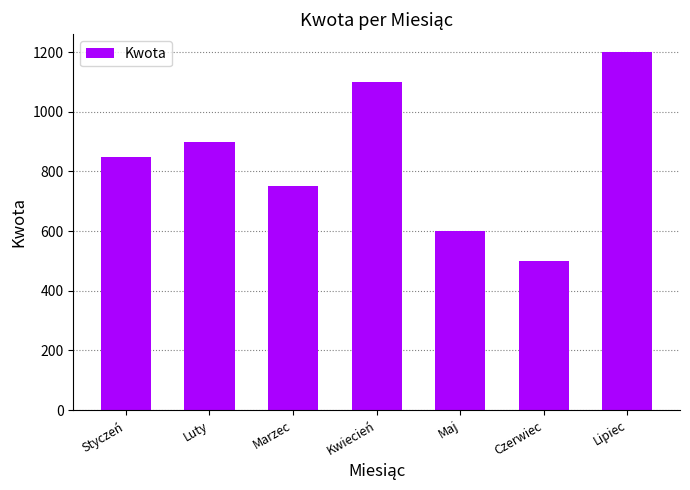

What is the value of the 1st bar from the left?

850